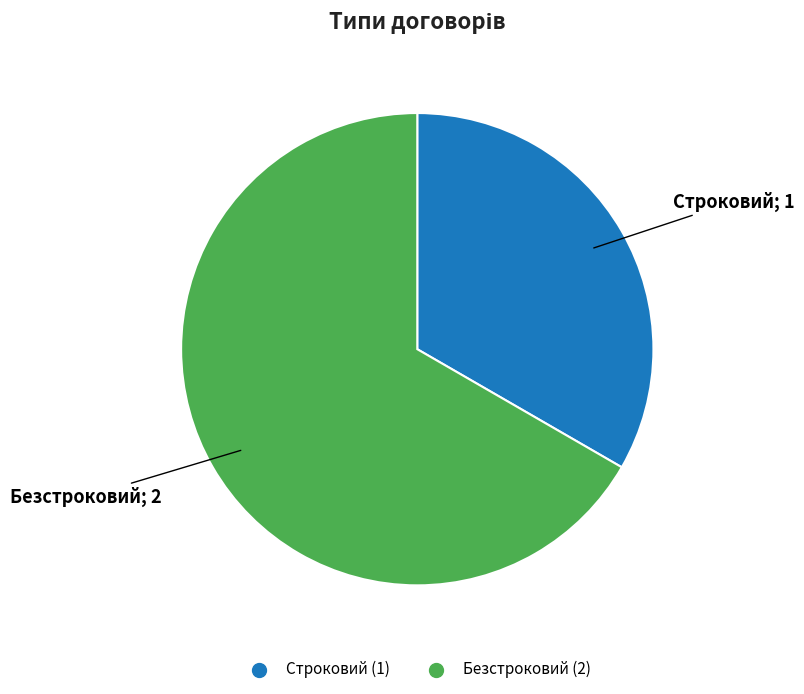

True or false: Безстроковий accounts for 61% of the total.

False